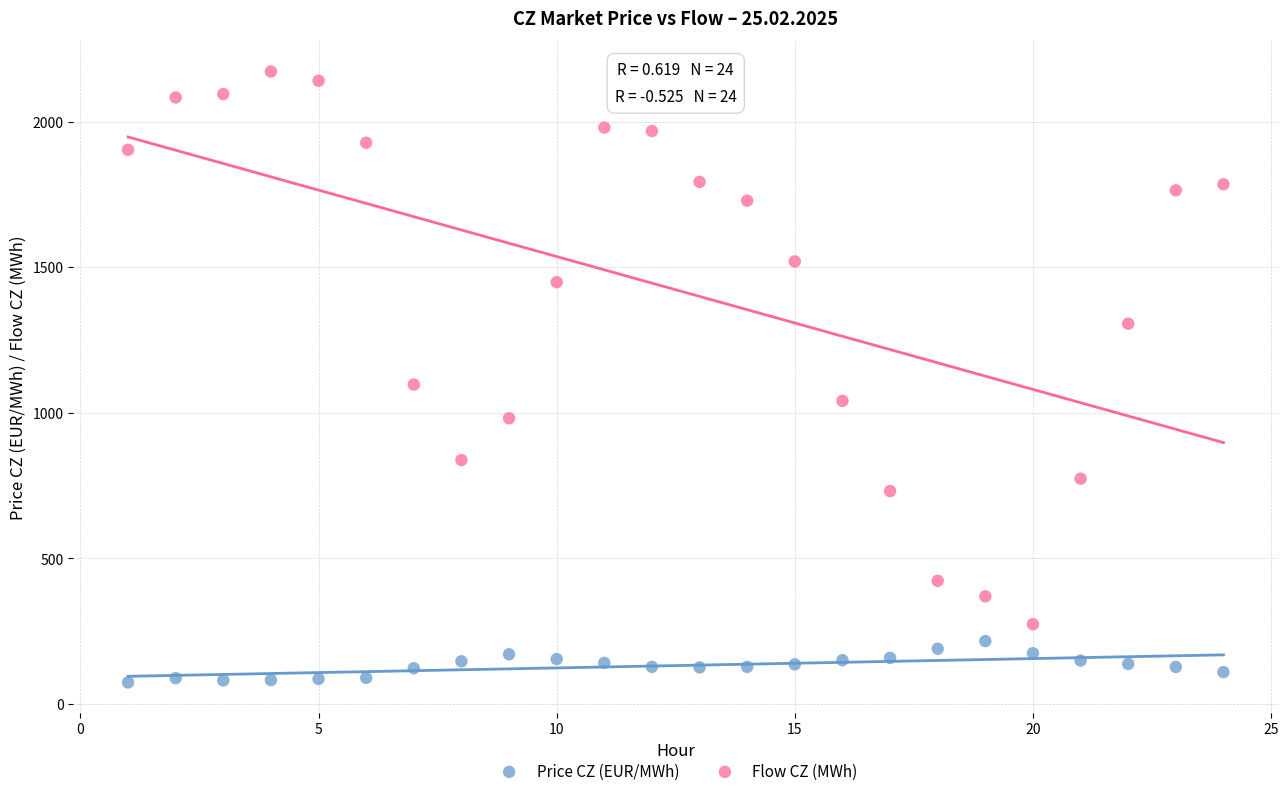

What is the X range (max minus min) for the scatter plot?

23.0